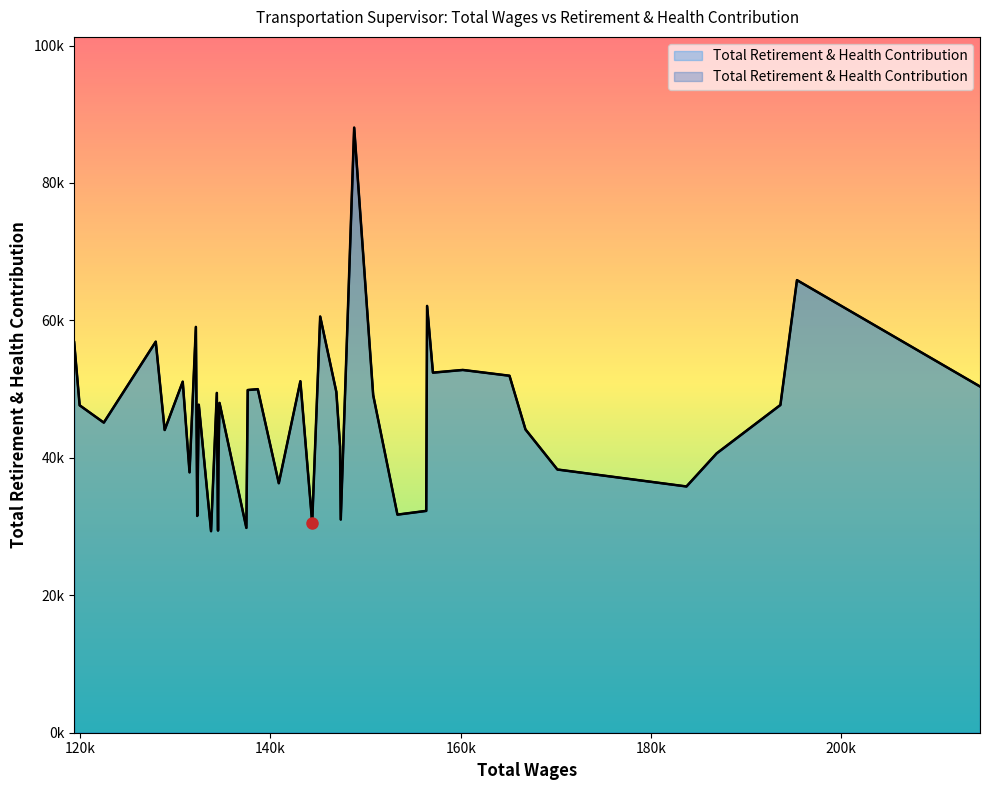

What is the approximate value at 153345?

31738